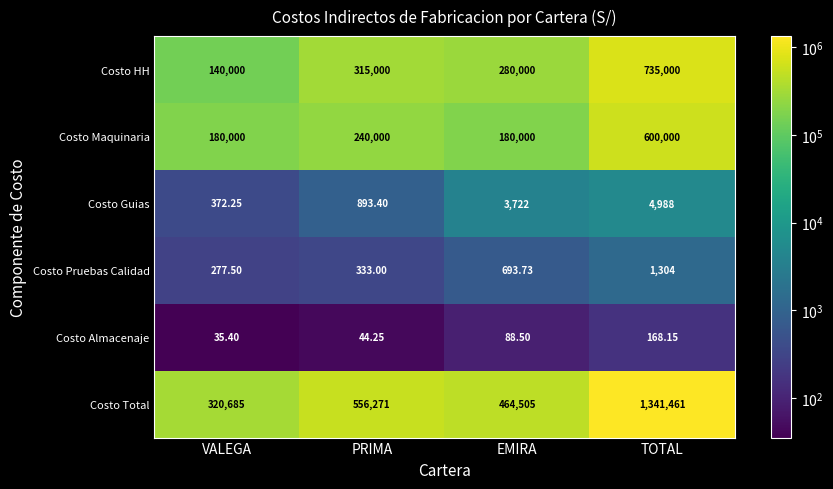

Is the value of Costo Maquinaria at PRIMA greater than the value of Costo Guias at EMIRA?

Yes